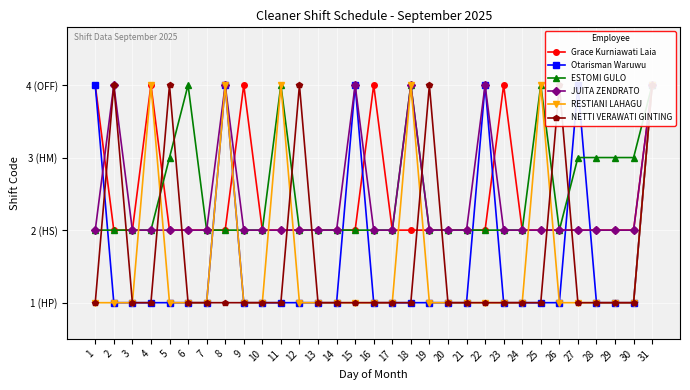

Is this an area chart (filled region under the line)?

No